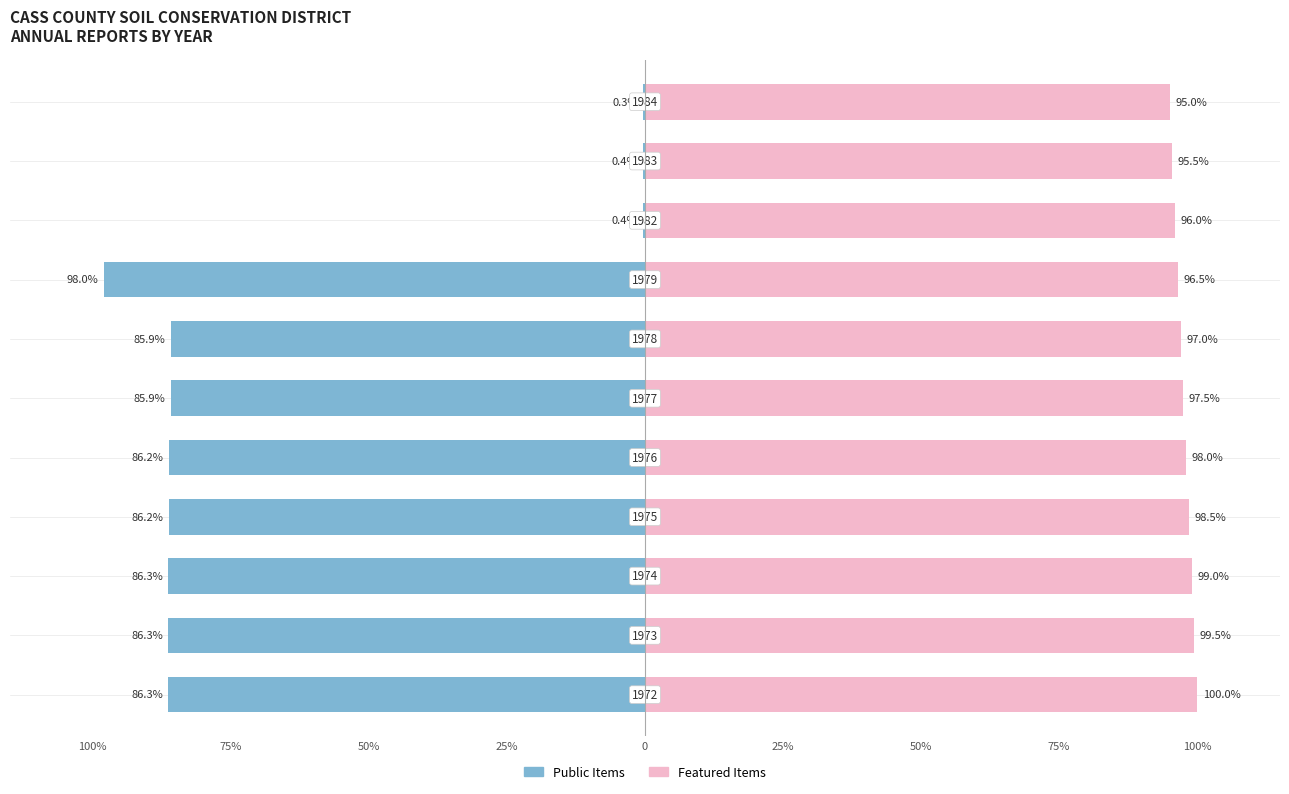

What is the difference between the maximum and minimum values in the Featured Items series?

5.0